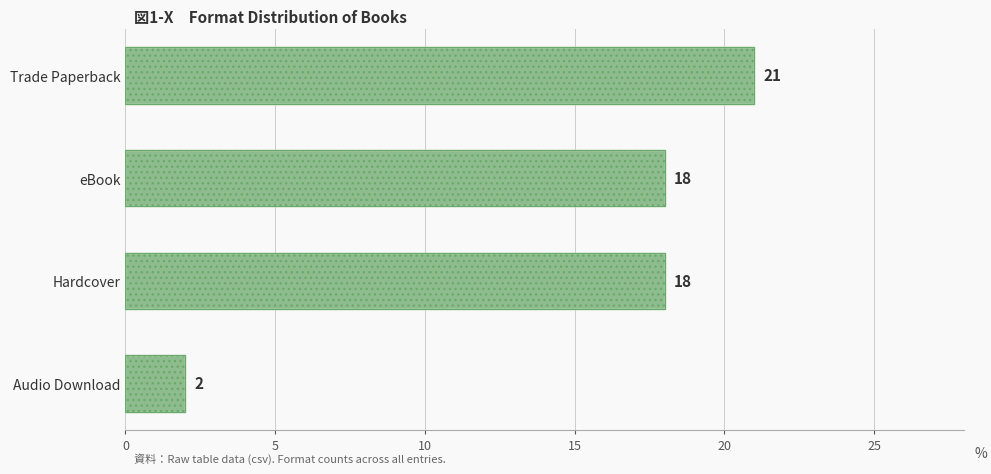

Reading right to left, what are all the values shown in this chart?

2	18	18	21